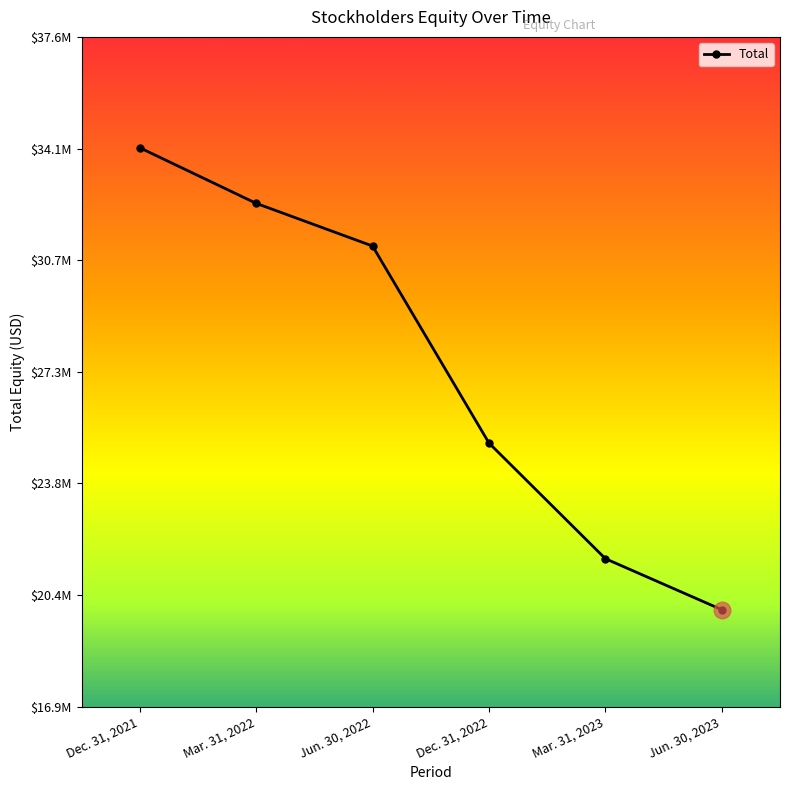

Approximately how many times larger is the value at Dec. 31, 2021 compared to Jun. 30, 2023?

1.7